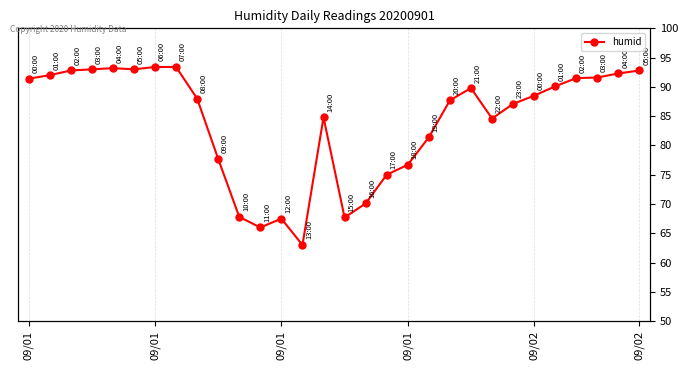

What value does the data have at 8?

88.0